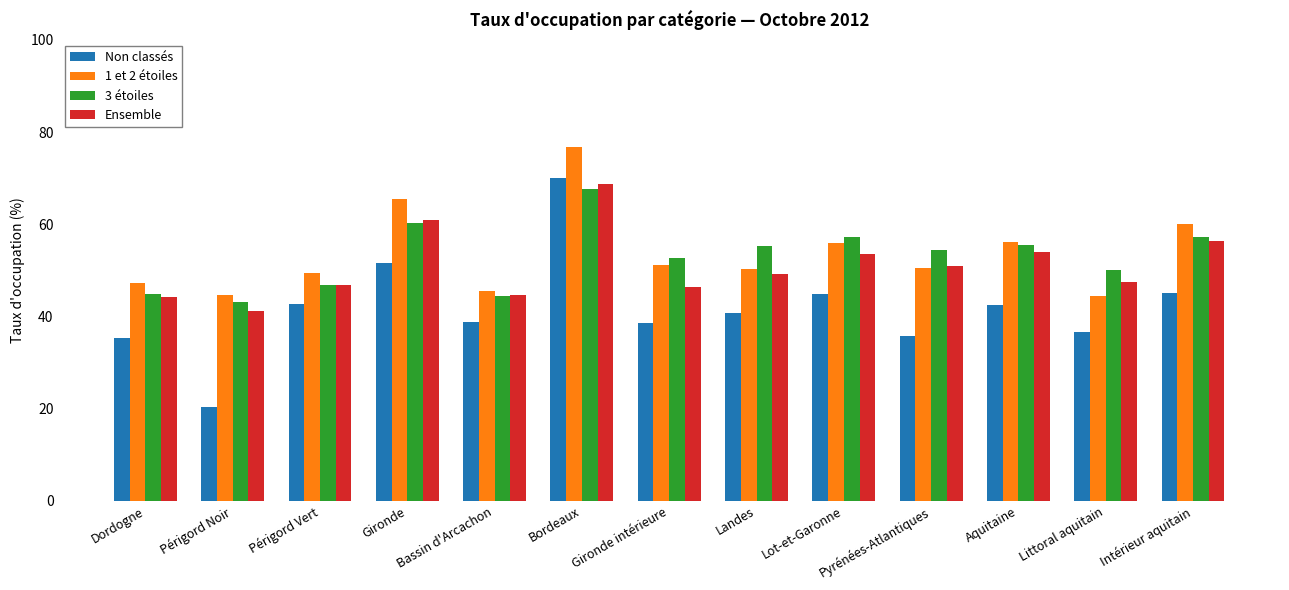

What is the difference between the second highest and second lowest values in the 1 et 2 étoiles series?

20.8